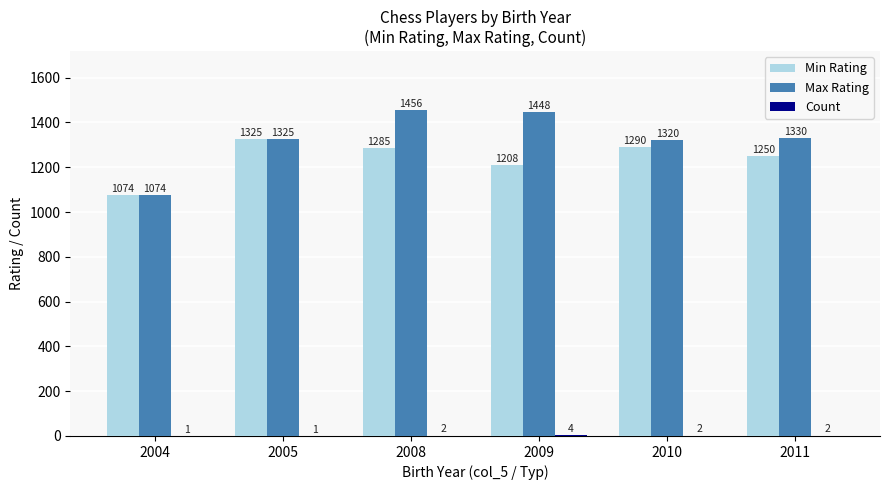

What is the highest value of the Min Rating series?

1325